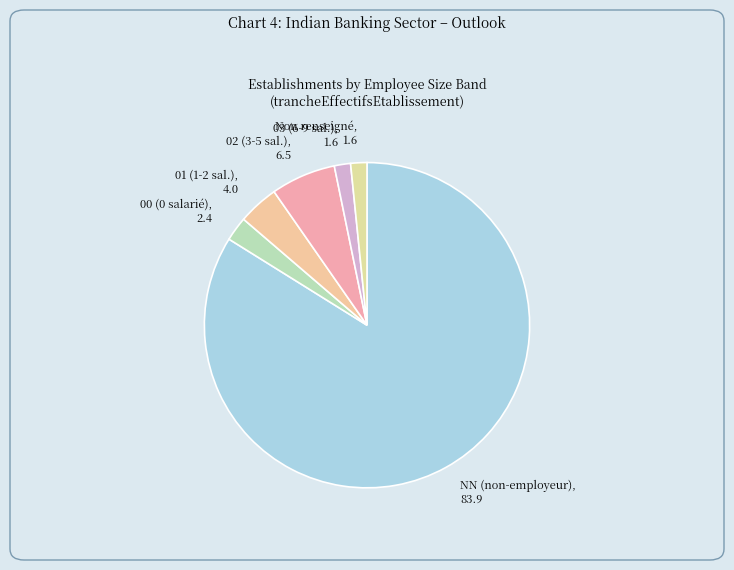

How many segments does this pie chart have?

6